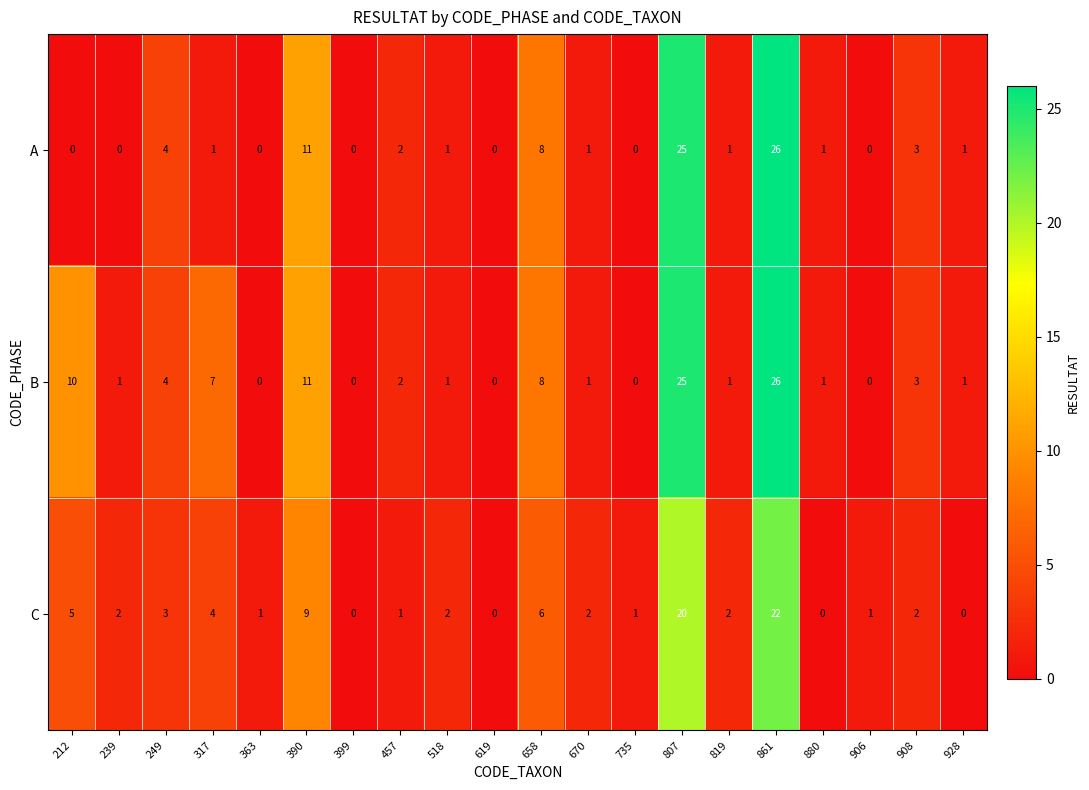

What is the difference between the second highest and minimum values in the C series?

20